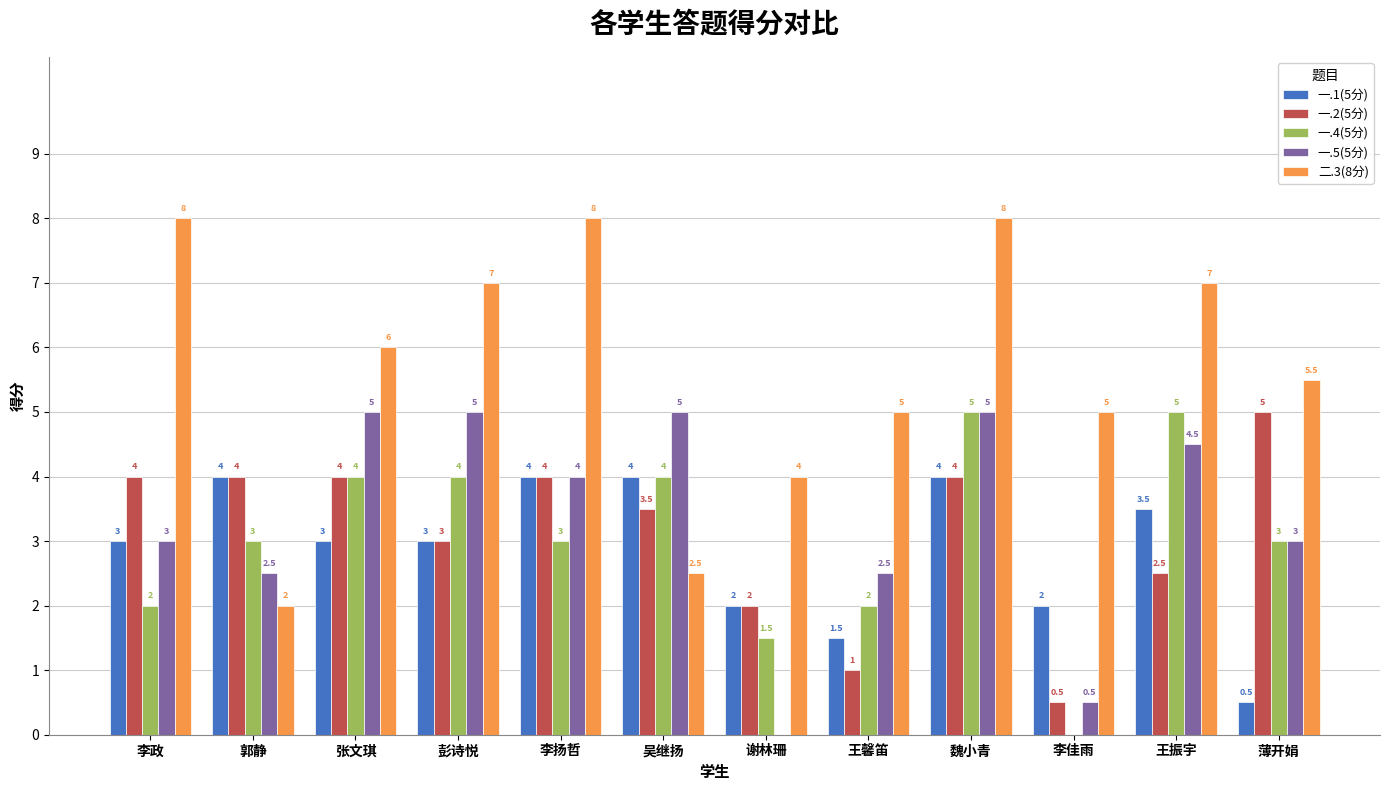

Is it true that 一.1(5分) equals 2.0 at 谢林珊?

True